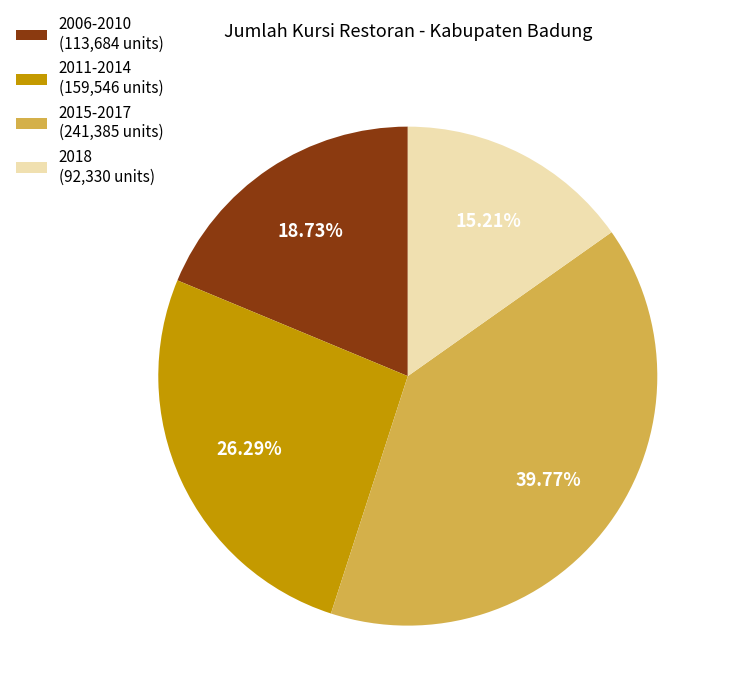

Is there a majority slice in this chart?

No